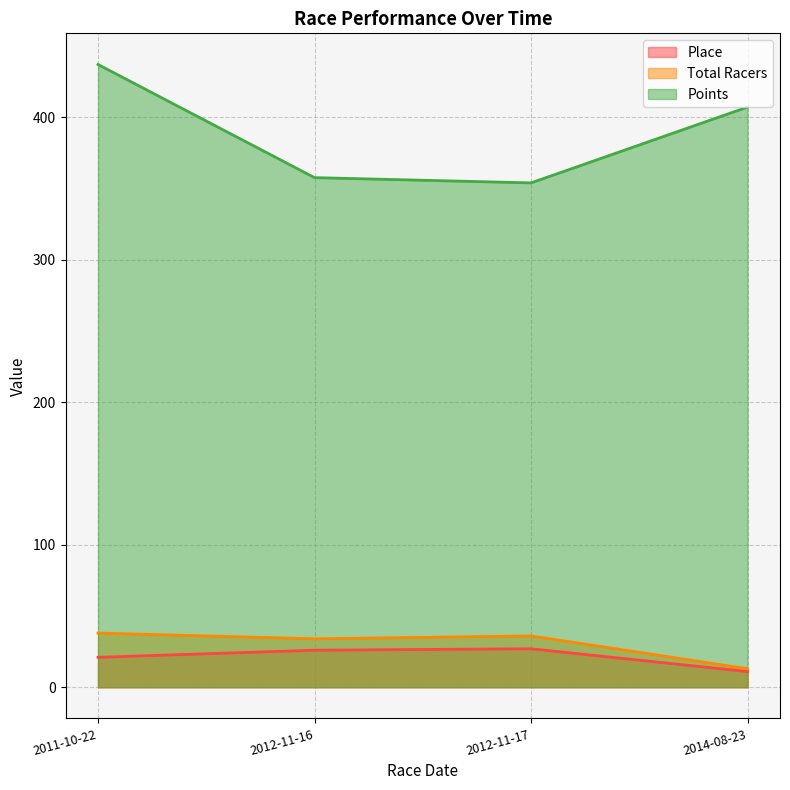

At which label does Total Racers reach its minimum?

2014-08-23